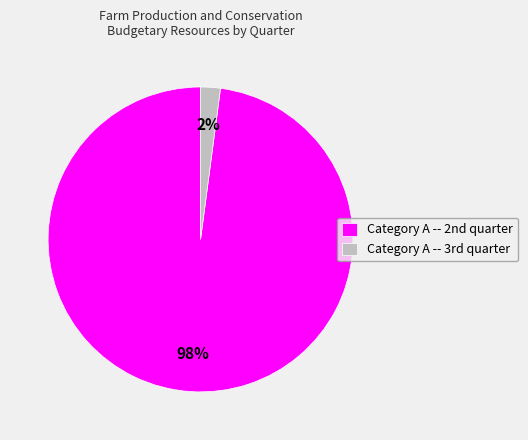

Which slice represents more than half of the pie?

Category A -- 2nd quarter